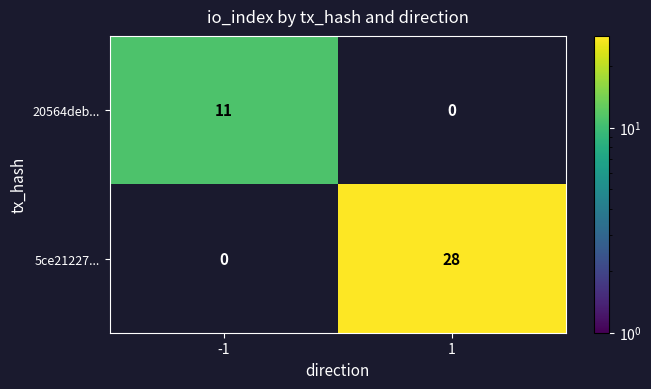

Is it true that 20564deb... equals 0 at 1?

True